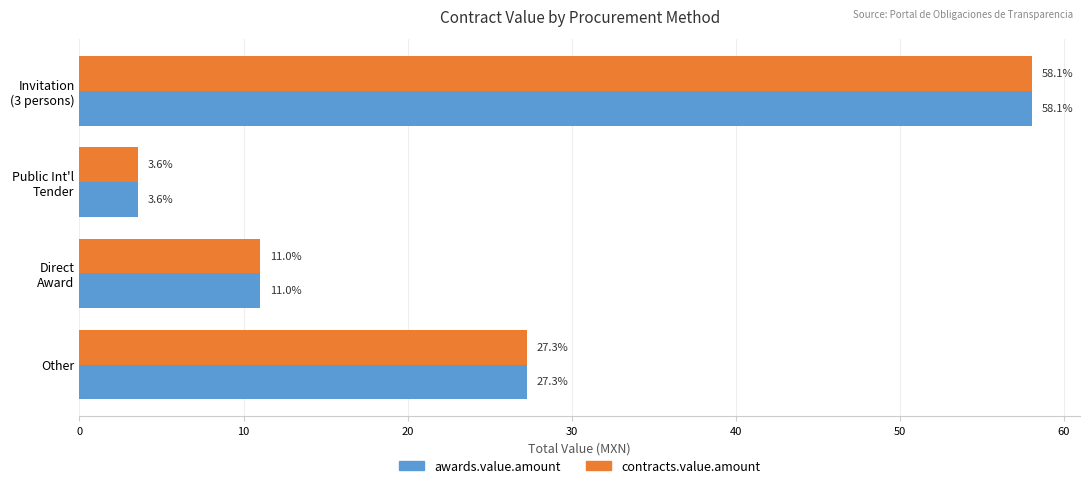

What is the minimum value shown in the chart?

3.6